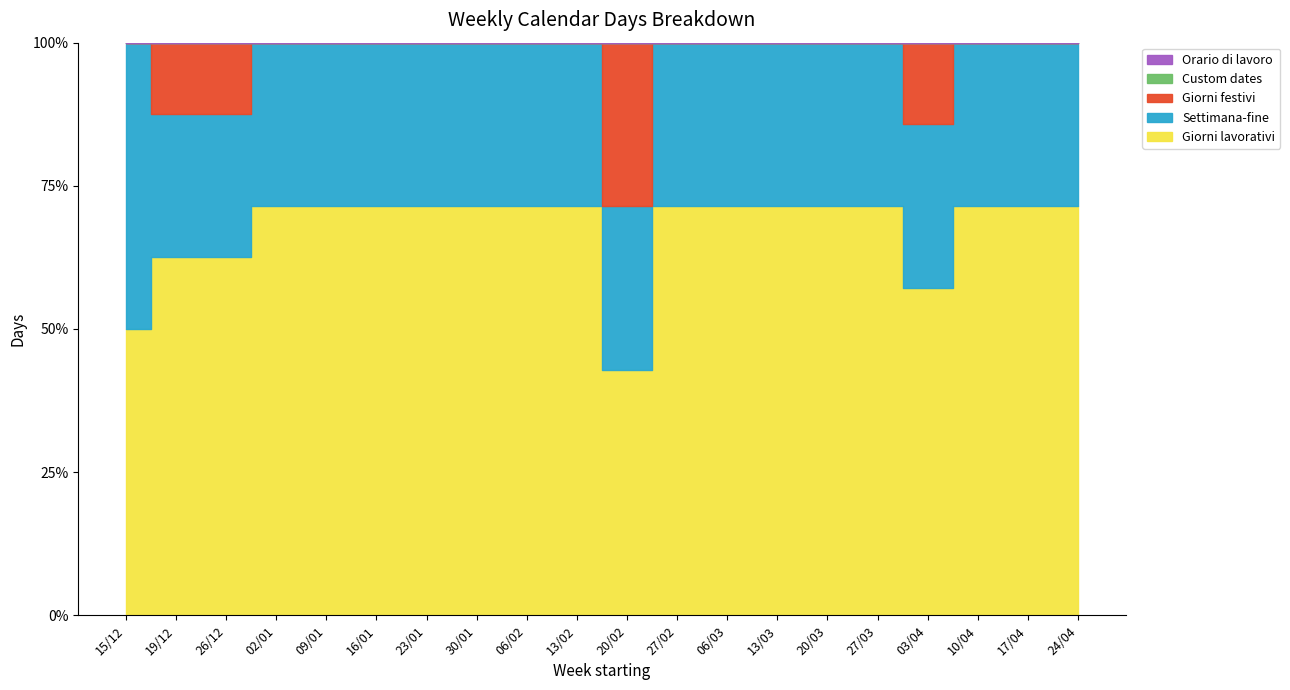

True or false: Settimana-fine and Giorni festivi cross at least once.

False